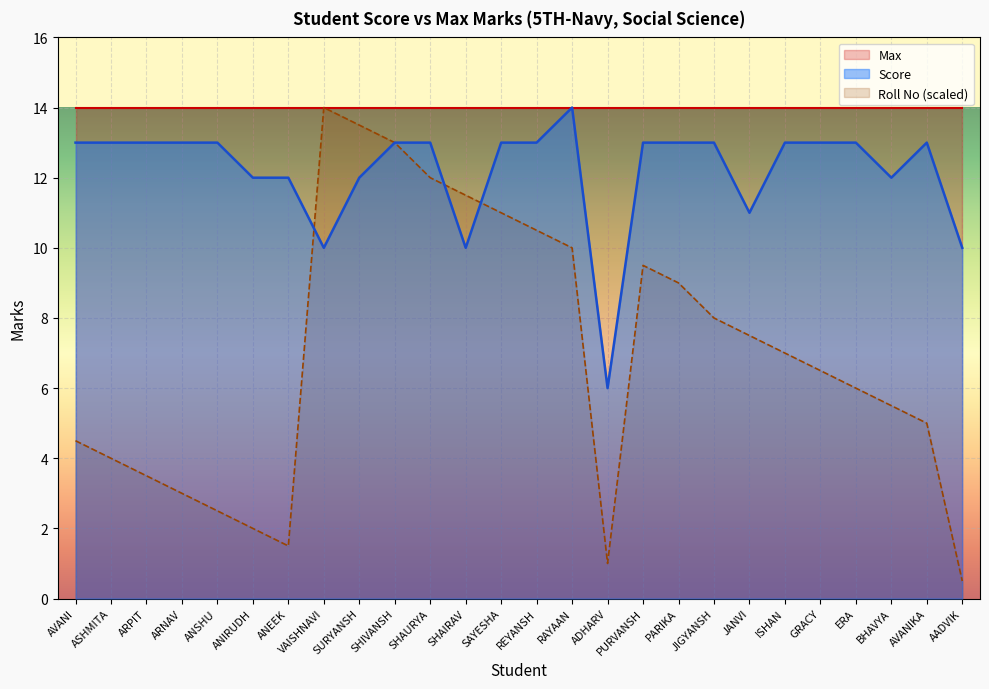

What is the maximum value for Roll No?

14.0